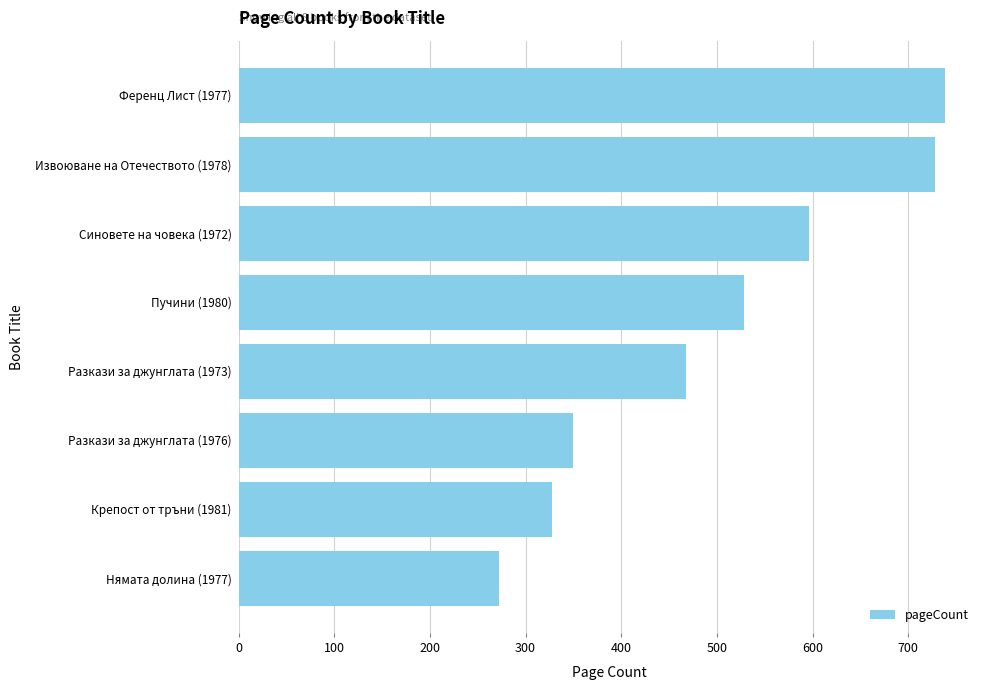

How many data points are less than 528?

4